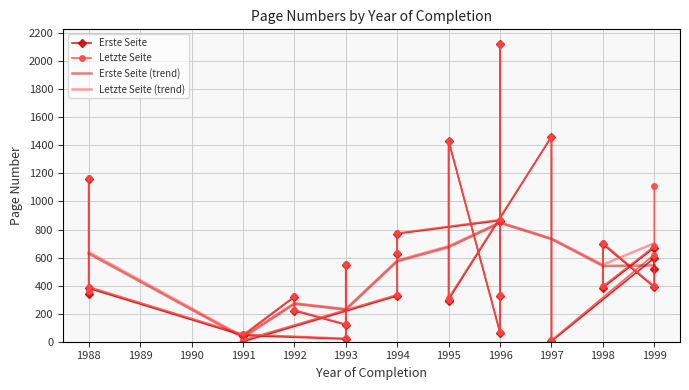

The value of Letzte Seite at 1988 is 686. True or false?

False